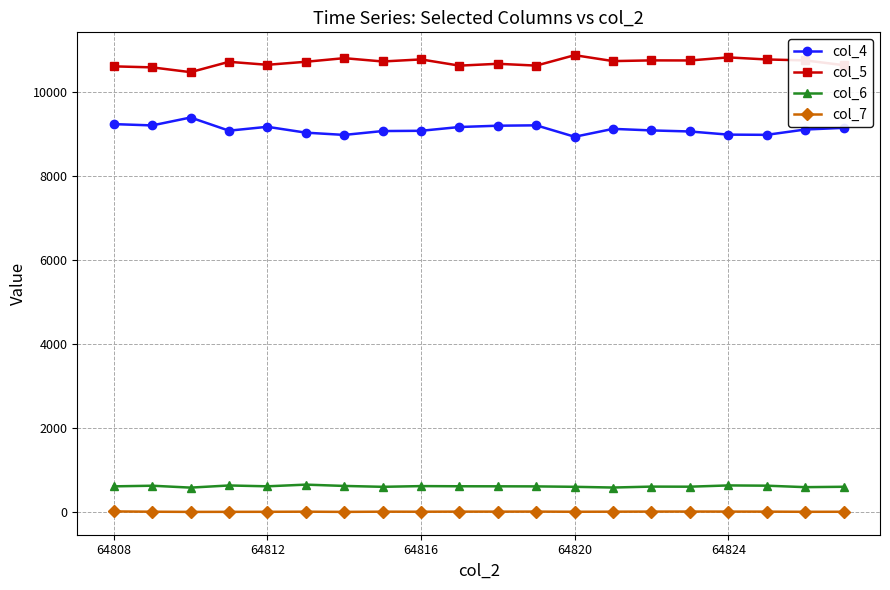

True or false: col_6 and col_7 intersect in this chart.

False